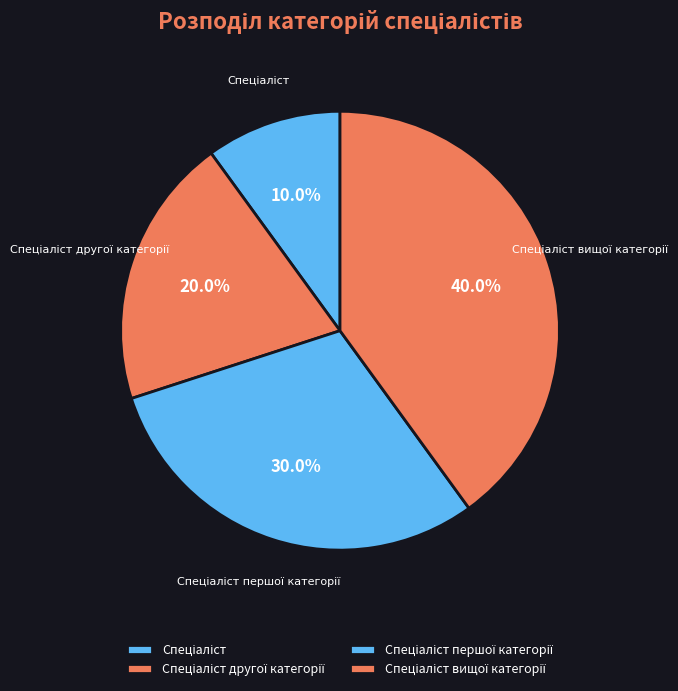

Is there a majority slice in this chart?

No